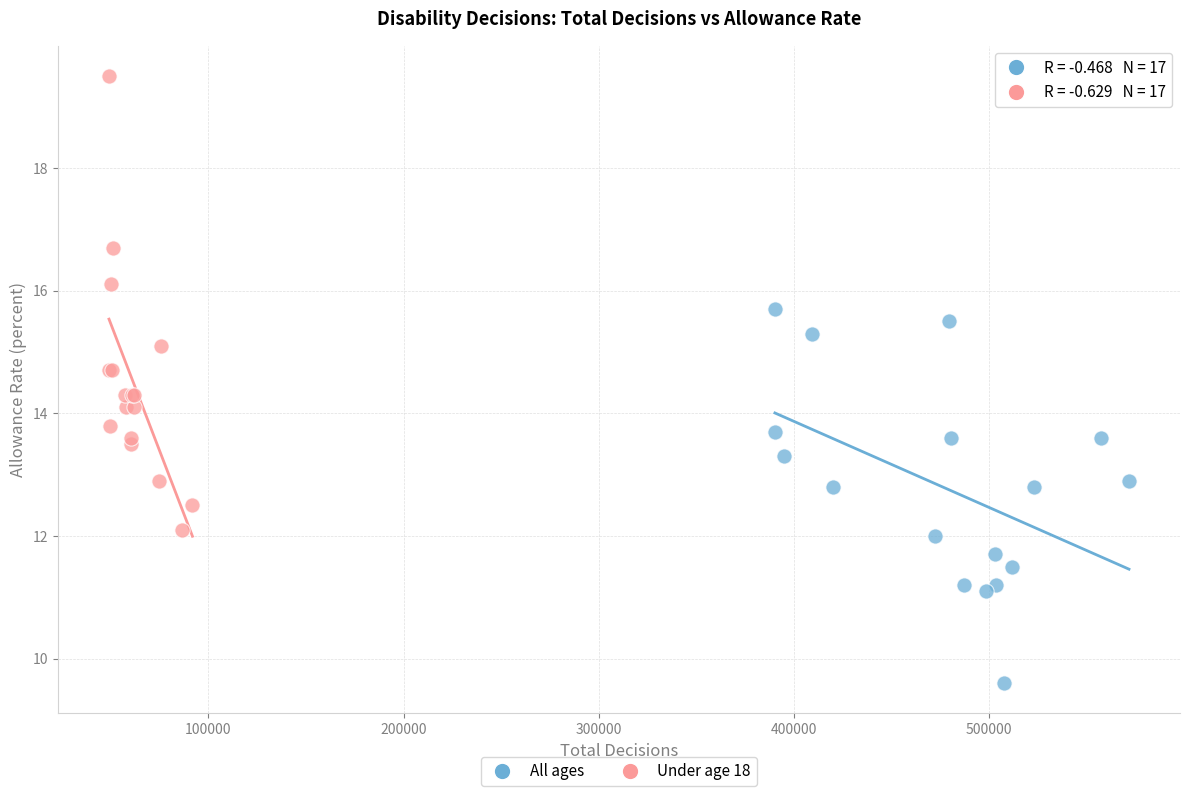

Which series contains the lowest Y value?

All ages